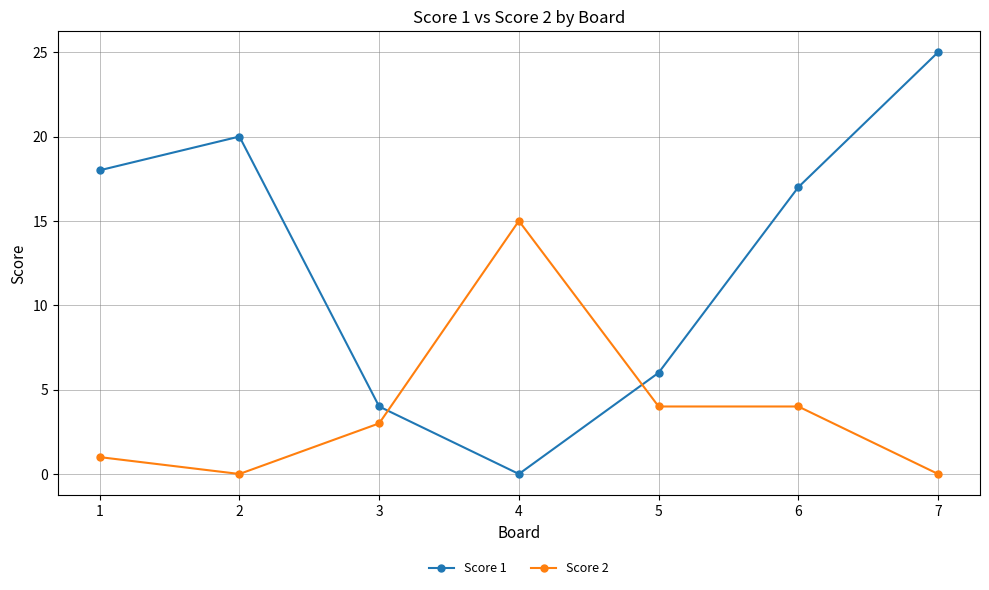

True or false: Score 1 has a value of 0 at 4.

True